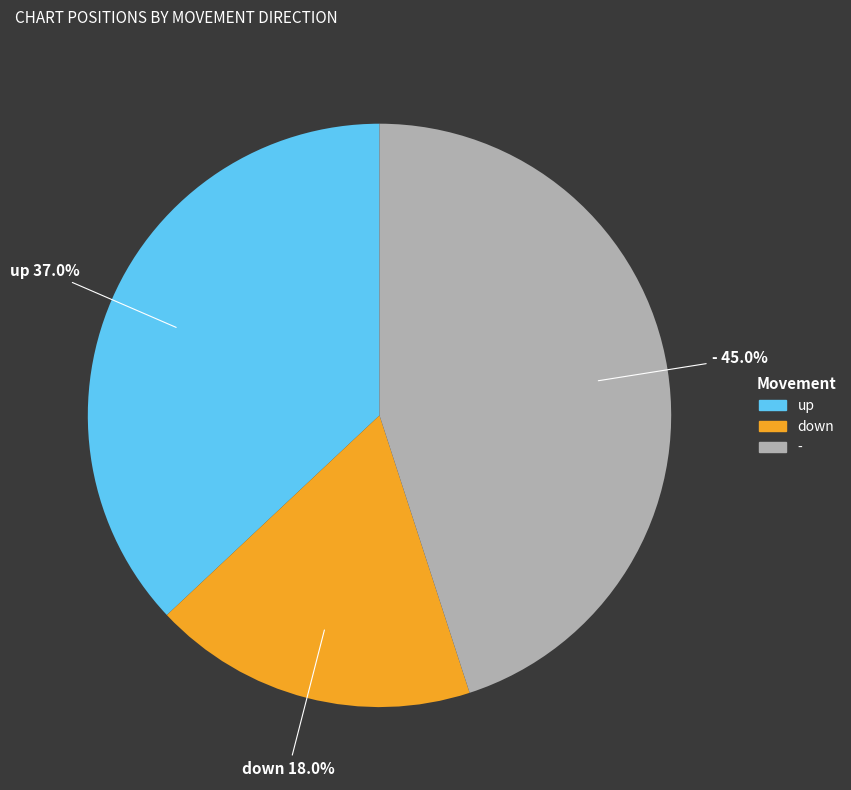

How much of the chart is everything except up?

63.0%